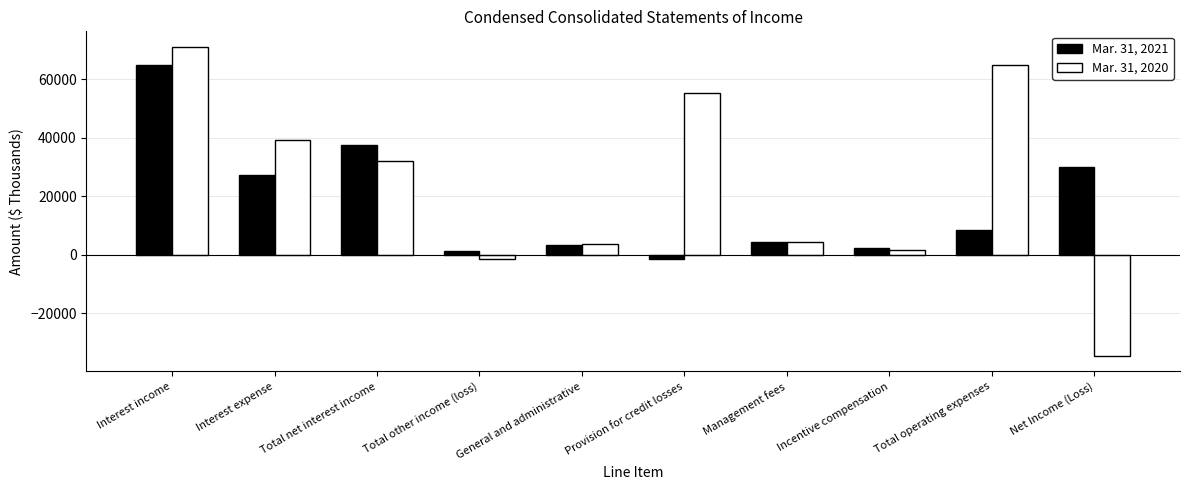

Is the value of Mar. 31, 2021 at Management fees greater than the value of Mar. 31, 2020 at Total operating expenses?

No